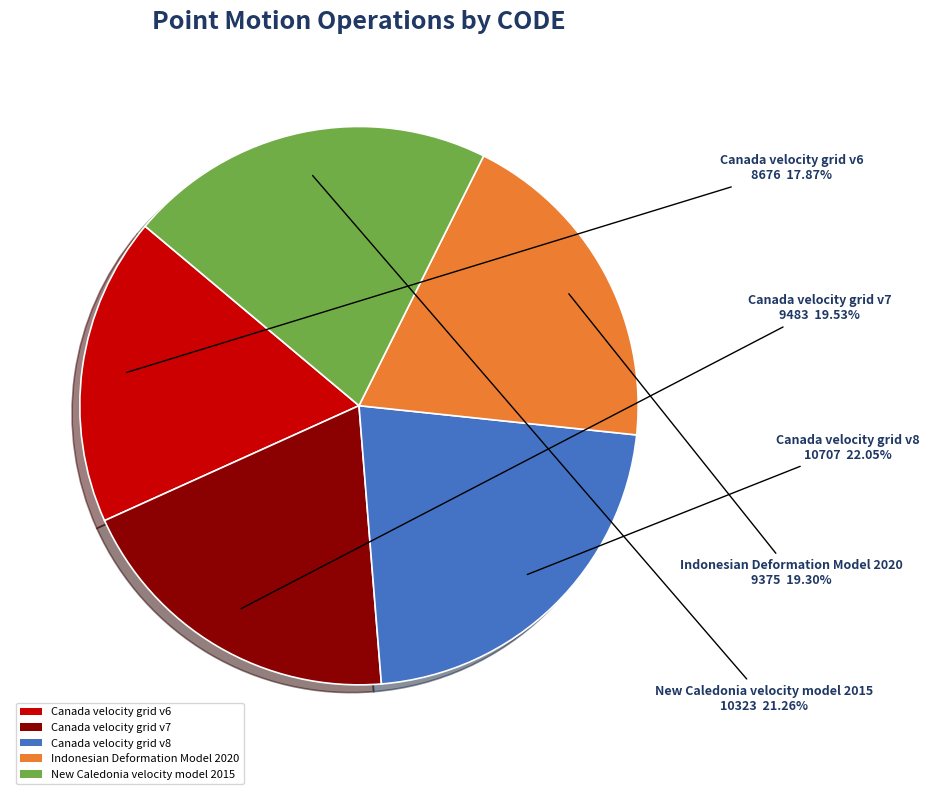

Is there any slice that represents more than half of the pie?

No